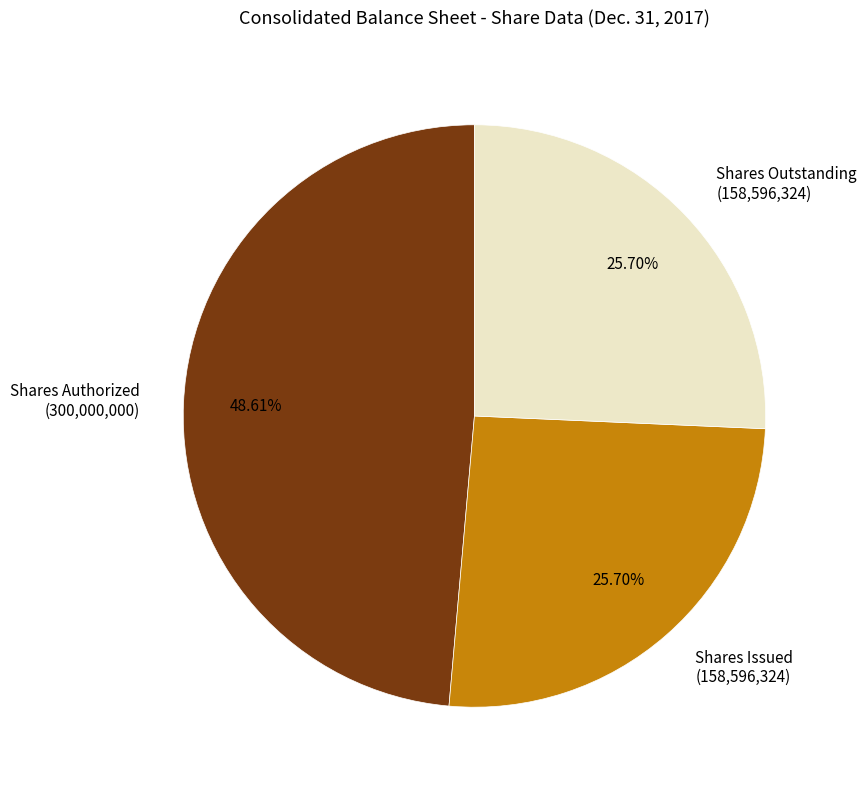

Do Shares Issued (158,596,324) and Shares Authorized (300,000,000) together represent more than half of the pie?

Yes